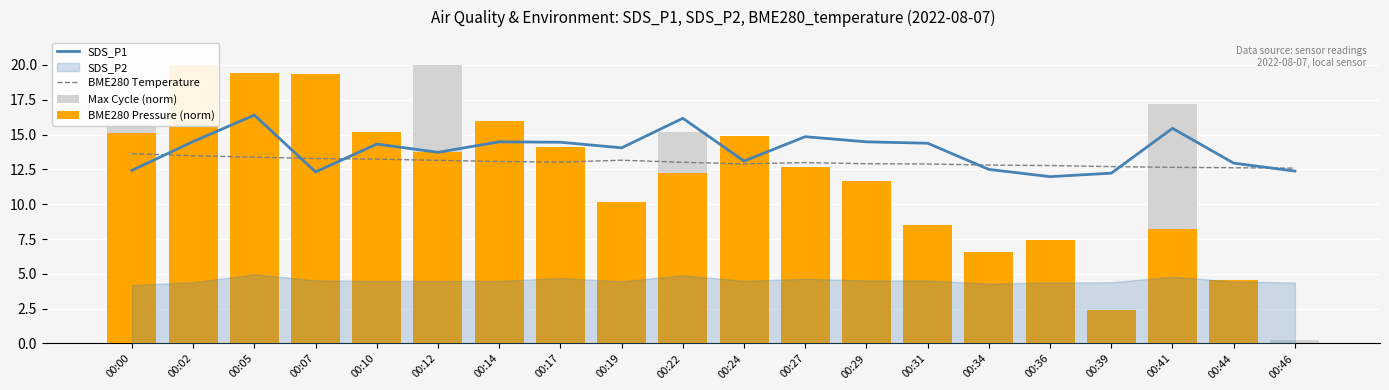

Which series changed the most between 00:12 and 00:27?

Max Cycle (norm)